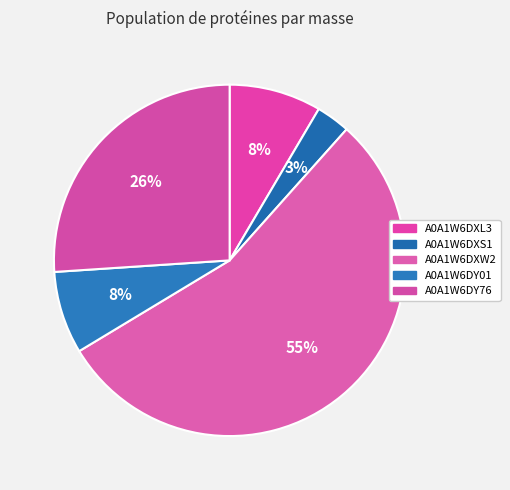

What percentage is the A0A1W6DY76 slice, to the nearest percent?

26%